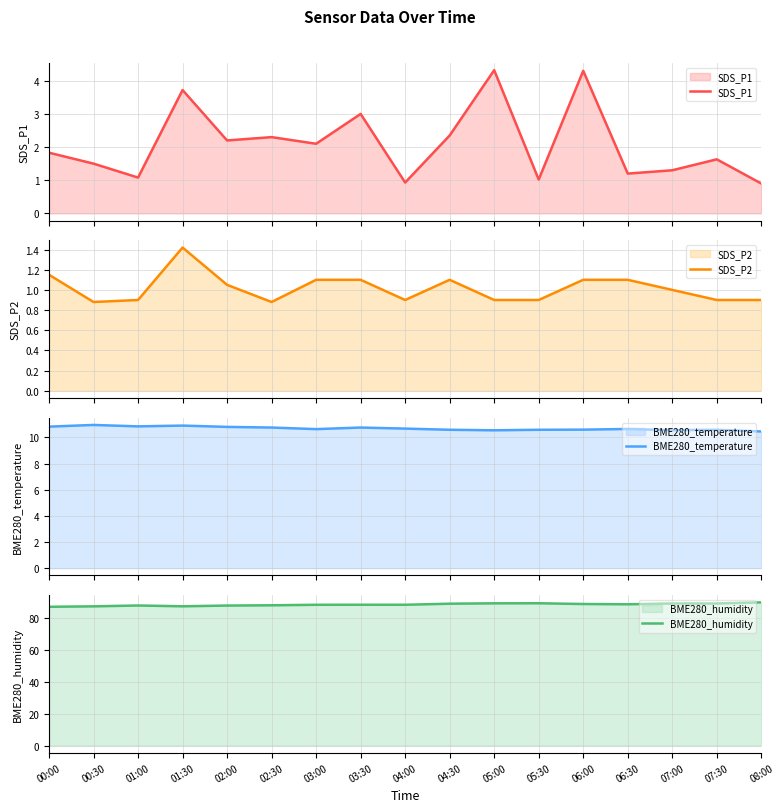

Is the value of SDS_P2 at 00:30 greater than the value of BME280_temperature at 07:00?

No